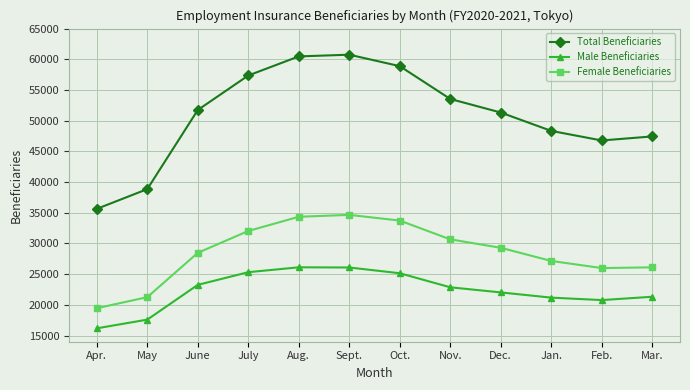

Is the value of Total Beneficiaries at May greater than the value of Female Beneficiaries at Feb.?

Yes